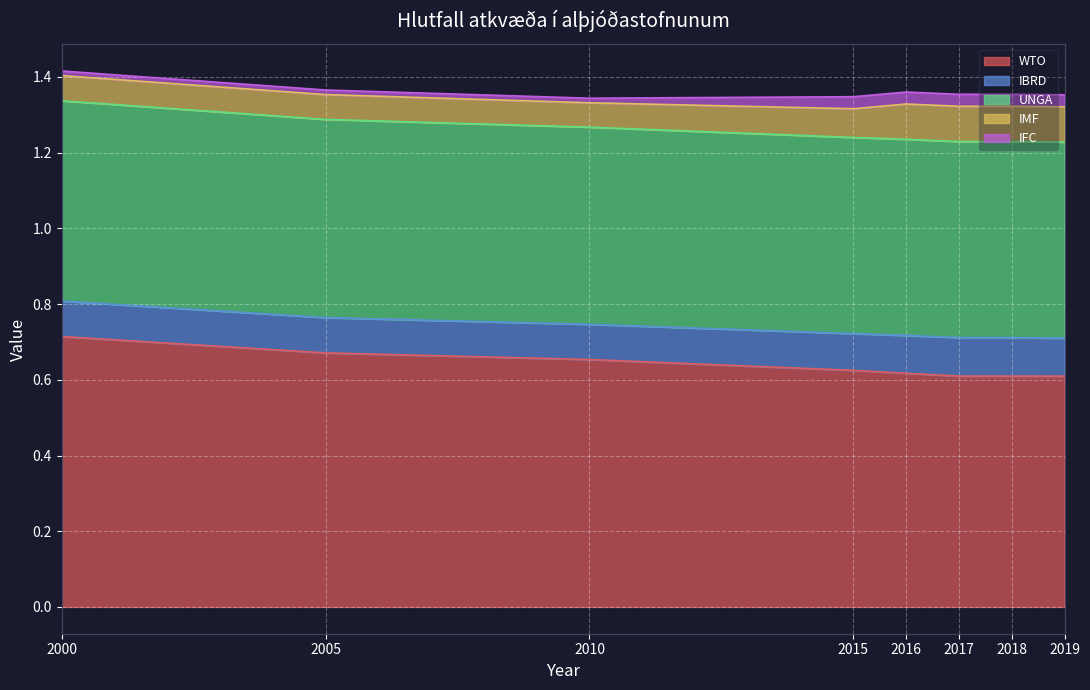

At which label does WTO reach its minimum?

2019